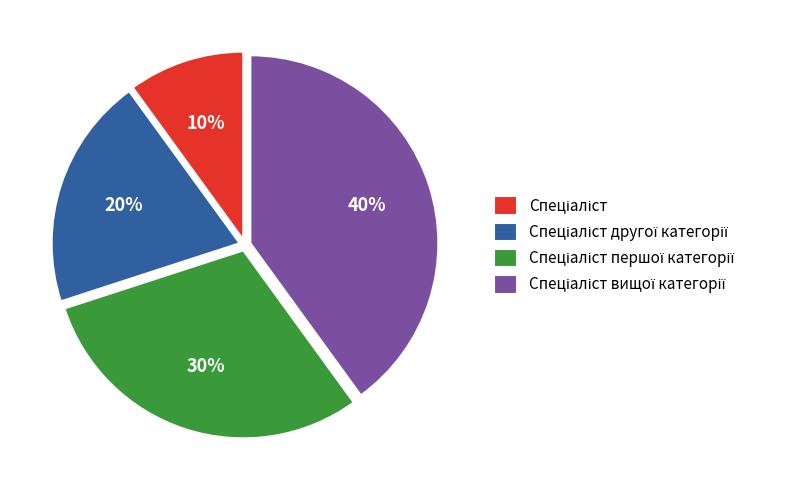

Does any single category account for the majority?

No